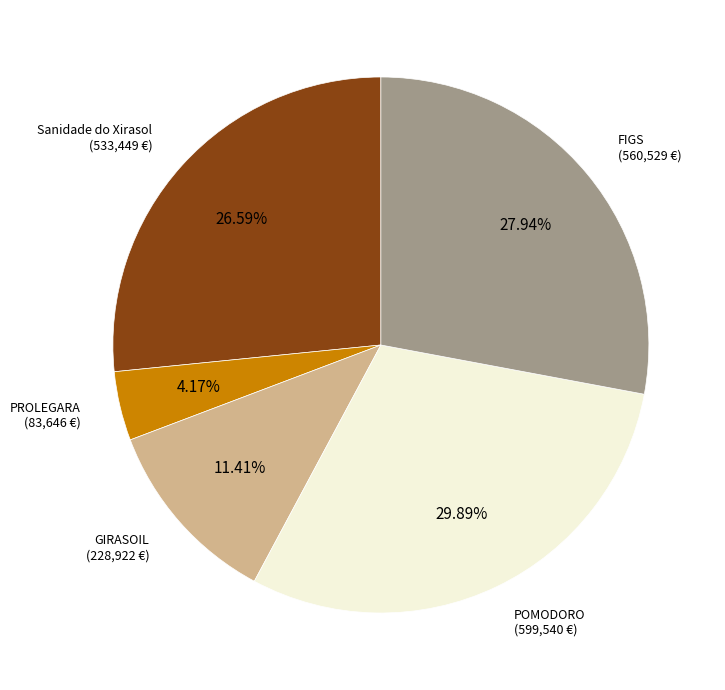

Is there a majority slice in this chart?

No